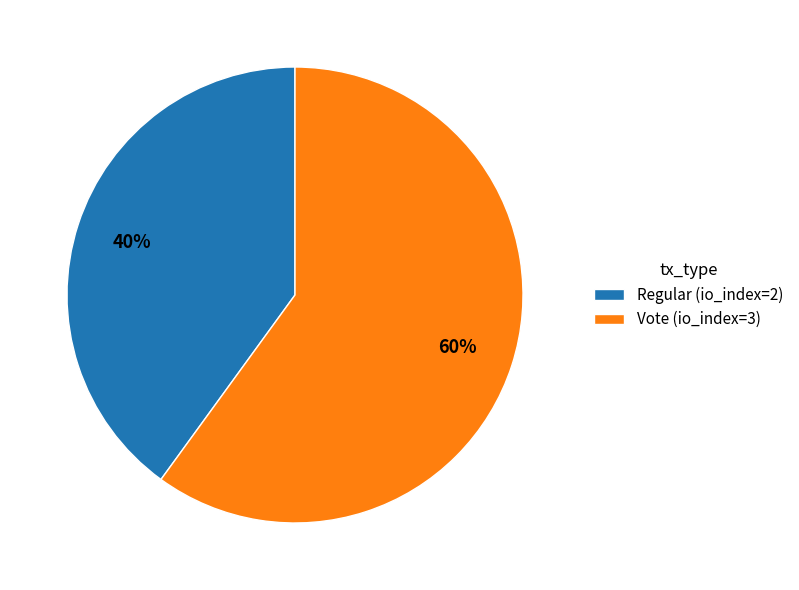

Is the sum of Vote (io_index=3) and Regular (io_index=2) greater than half?

Yes